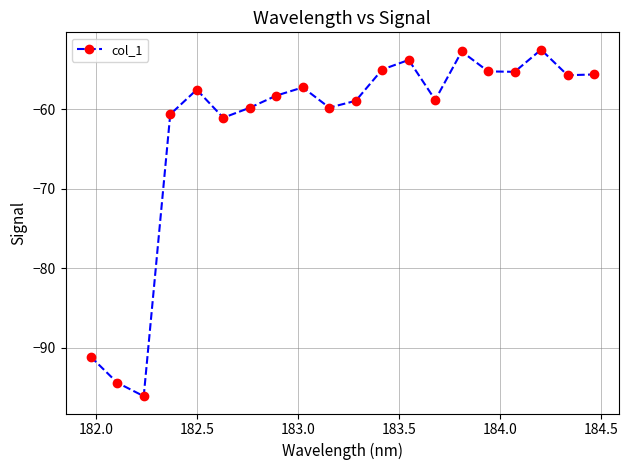

What is the greatest value displayed?

-52.5